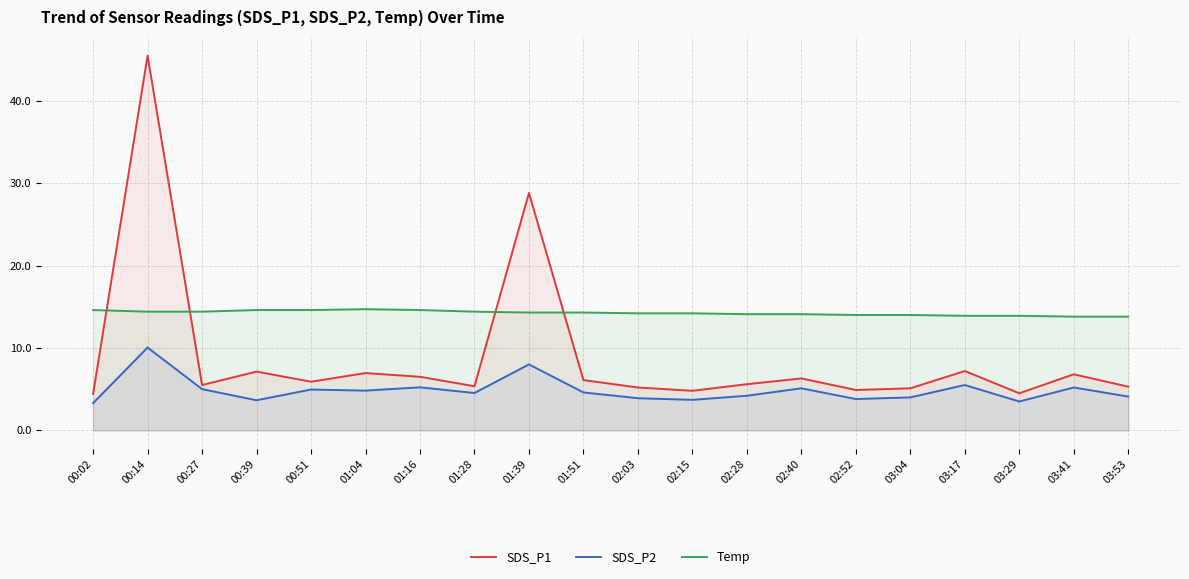

The SDS_P1 series shows 2.9 at 01:51. True or false?

False